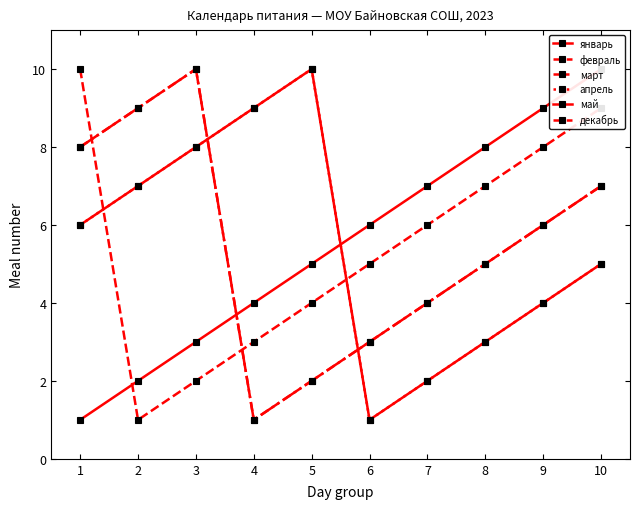

What is the value of the февраль point at the 2nd from the left?

9